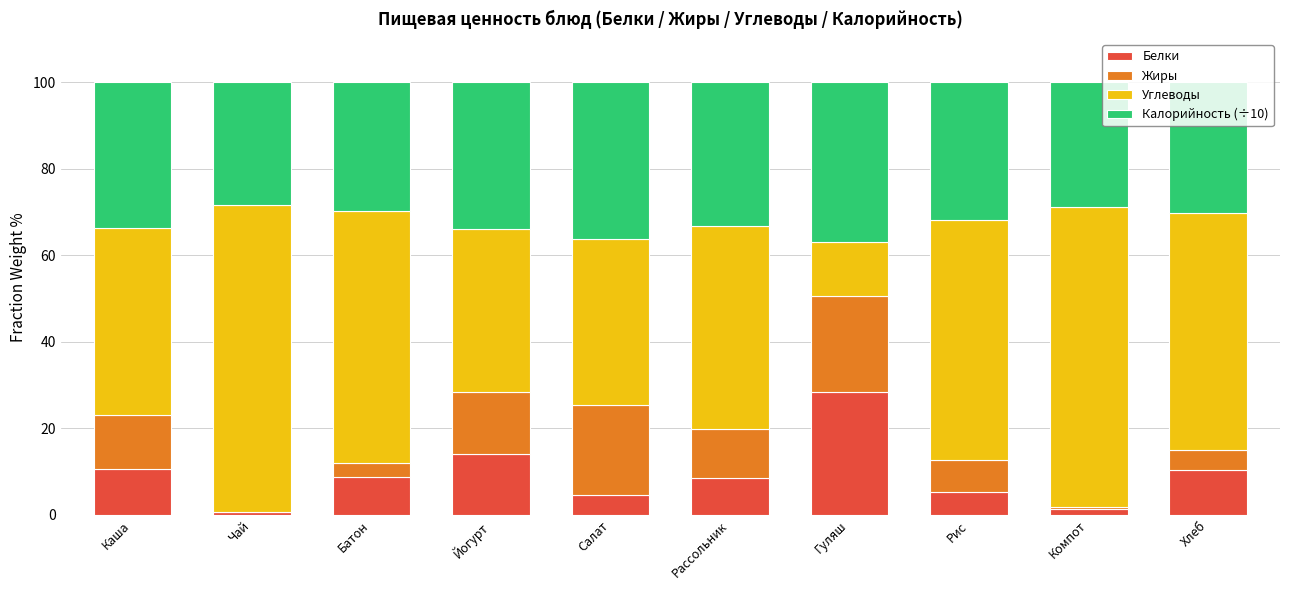

What are all the series names shown in the legend?

Белки, Жиры, Углеводы, Калорийность (÷10)